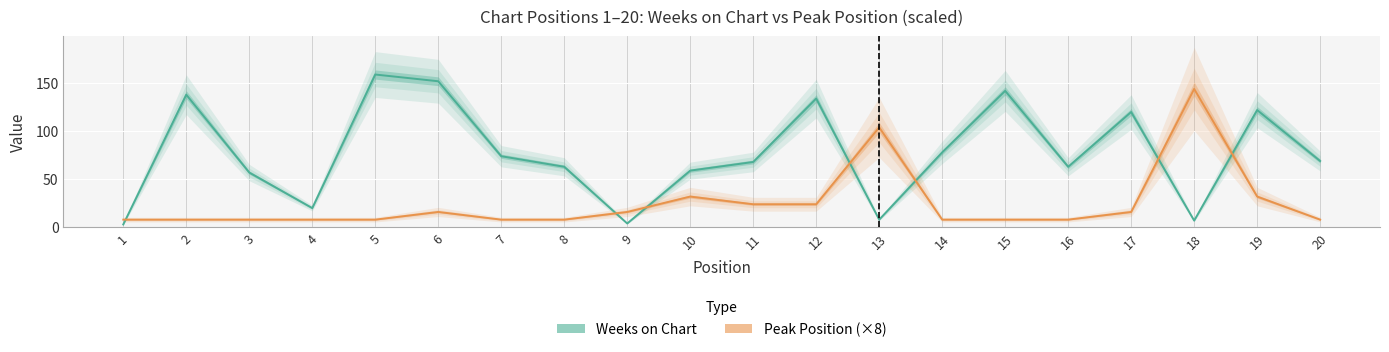

What is the difference between the Weeks on Chart values at 12 and 15?

8